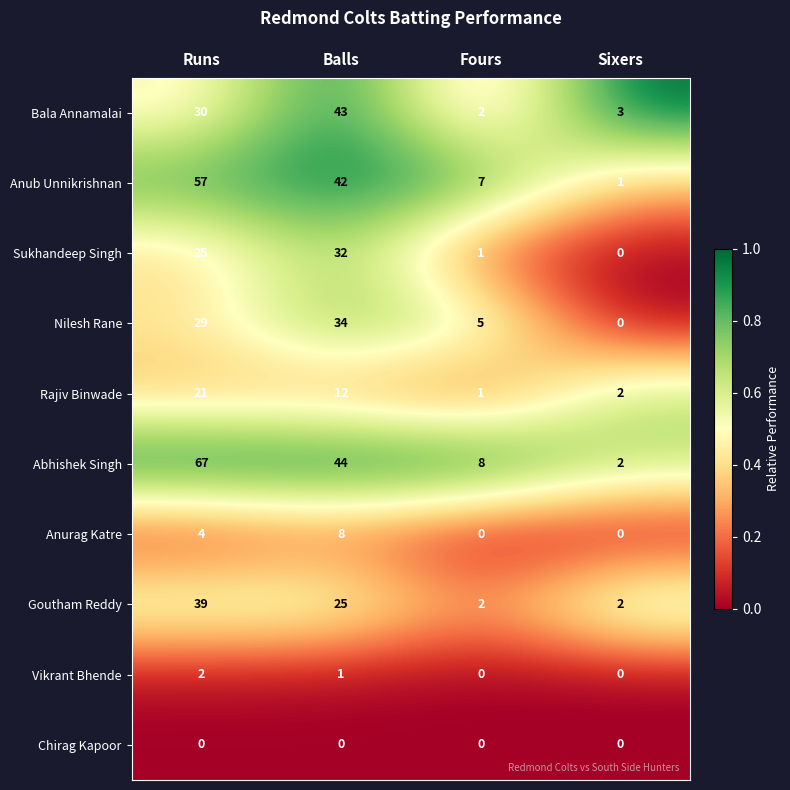

At how many categories does at least one series exceed 7?

3